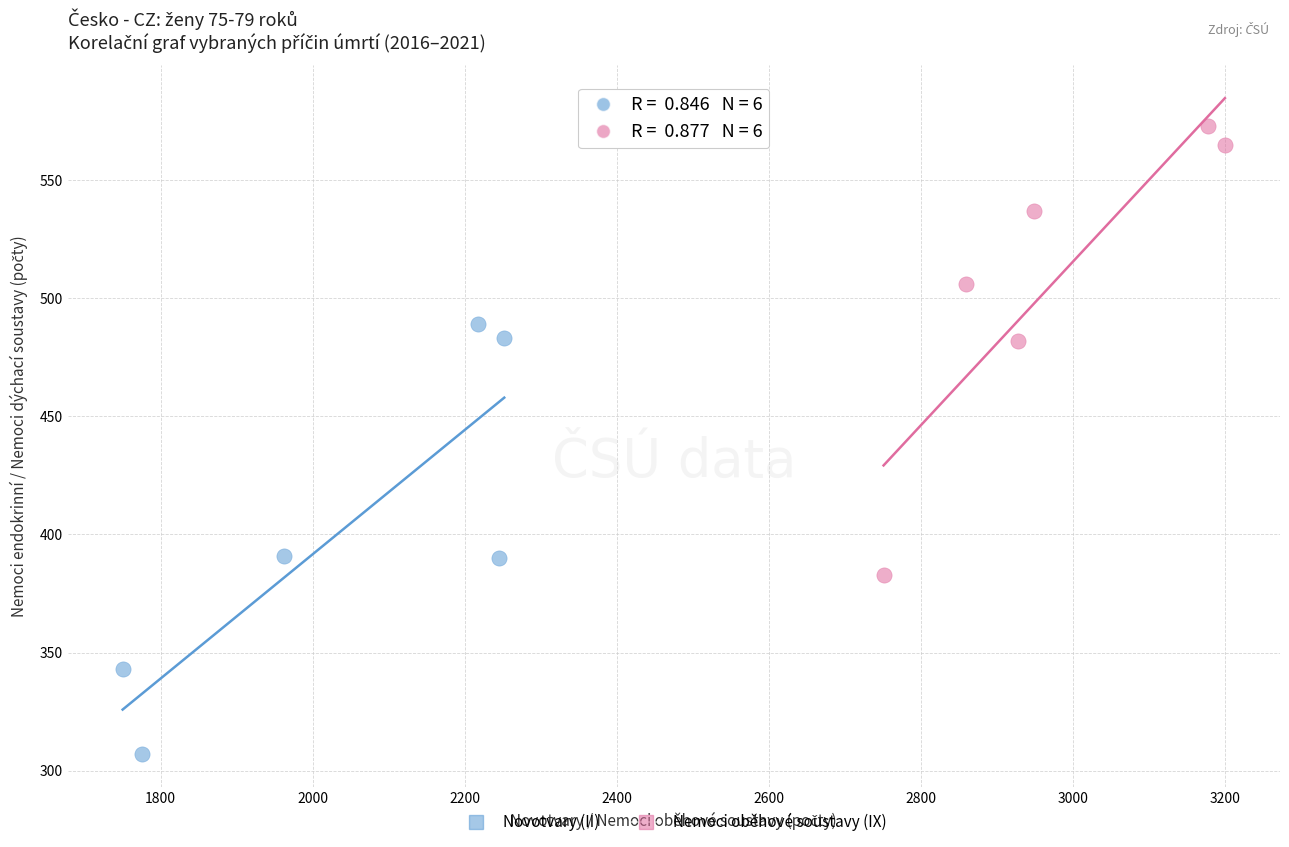

Which series contains the lowest Y value?

Novotvary (II)